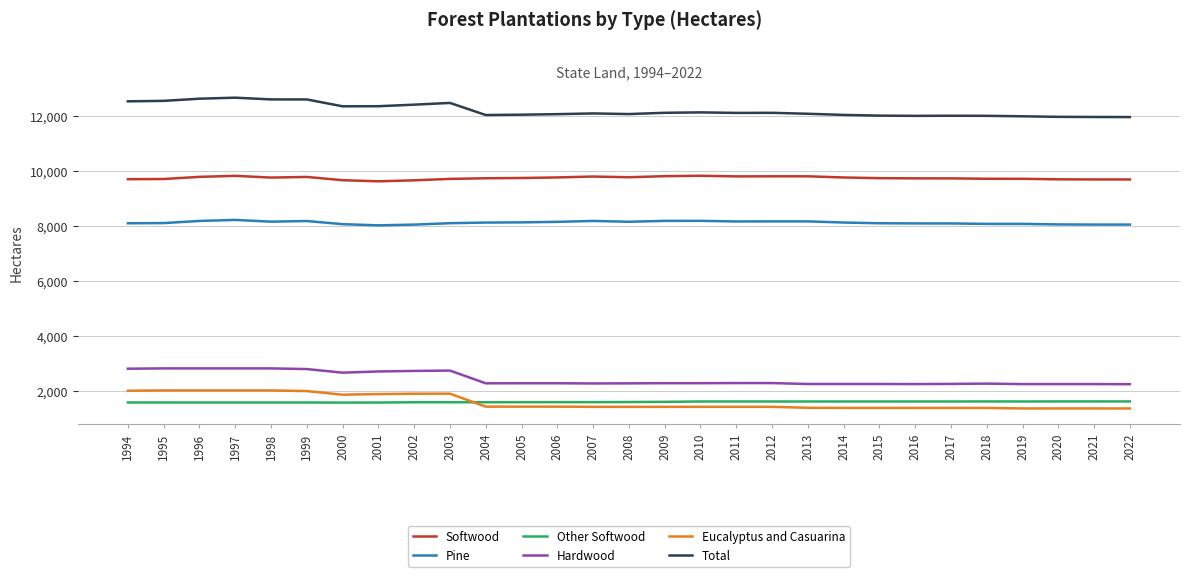

What is the spread (max minus min) of values at 2000?

10762.0